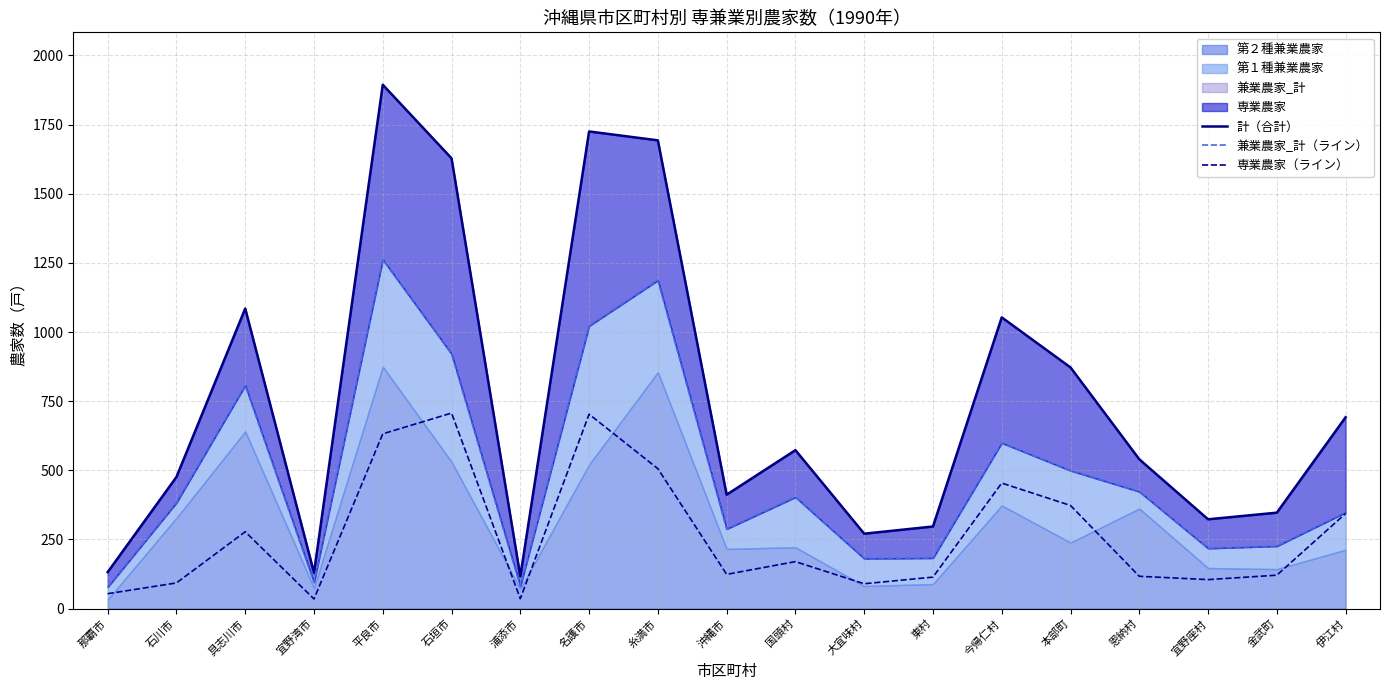

At how many categories does at least one series exceed 552?

9